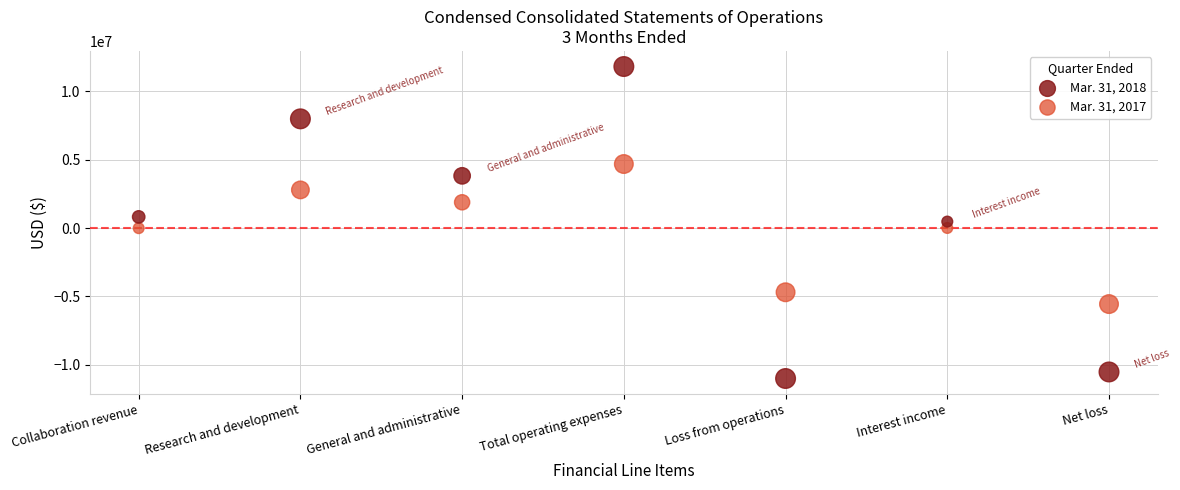

Across all data points, what is the range of Y values (max minus min)?

22827882